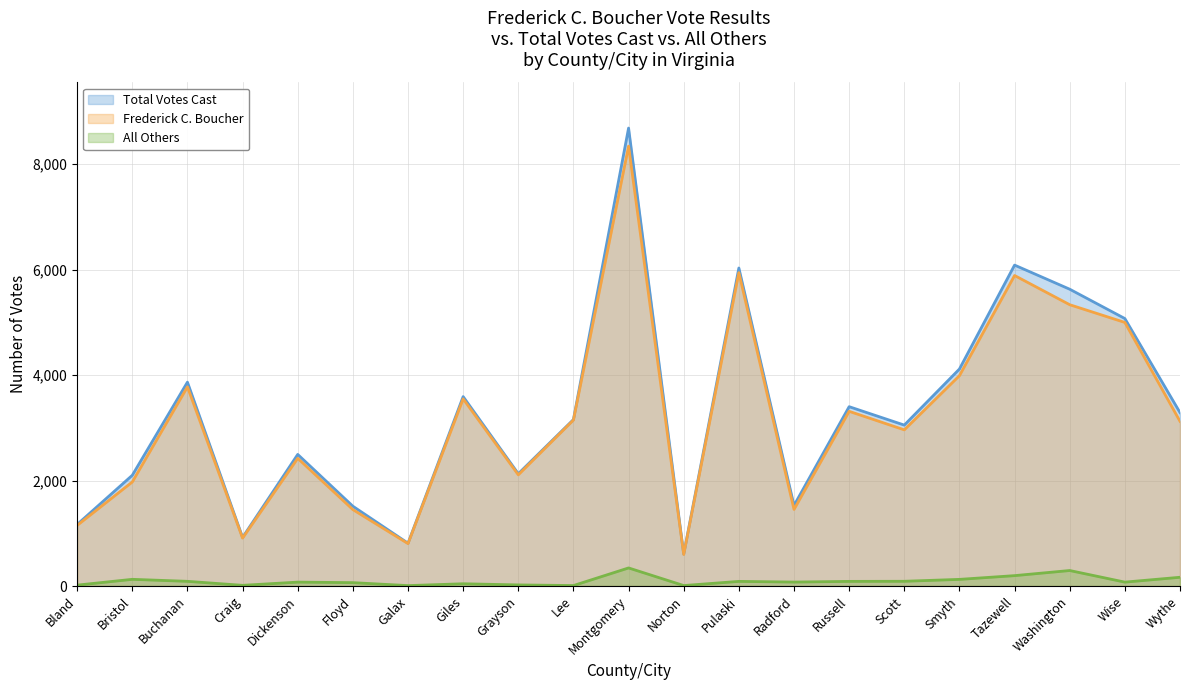

How many interior local valleys does the All Others series have?

6